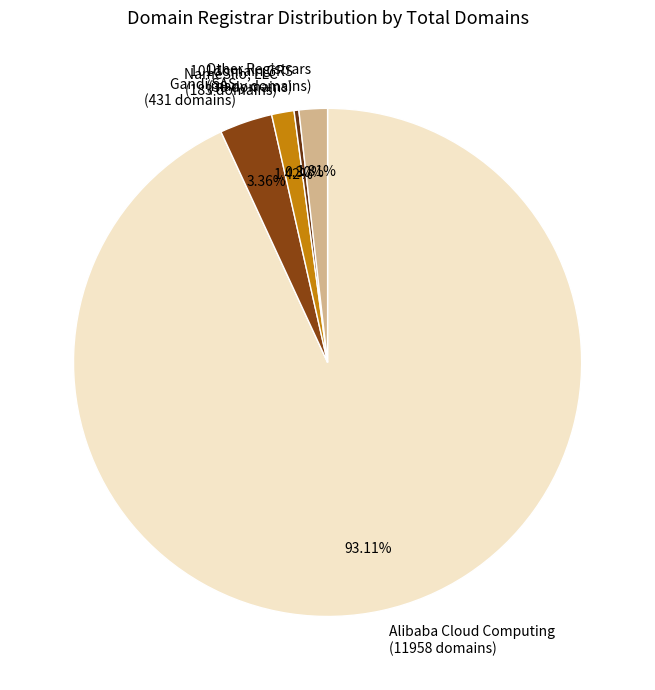

Between Gandi SAS (431 domains) and 101domain GRS (39 domains), which is larger?

Gandi SAS (431 domains)